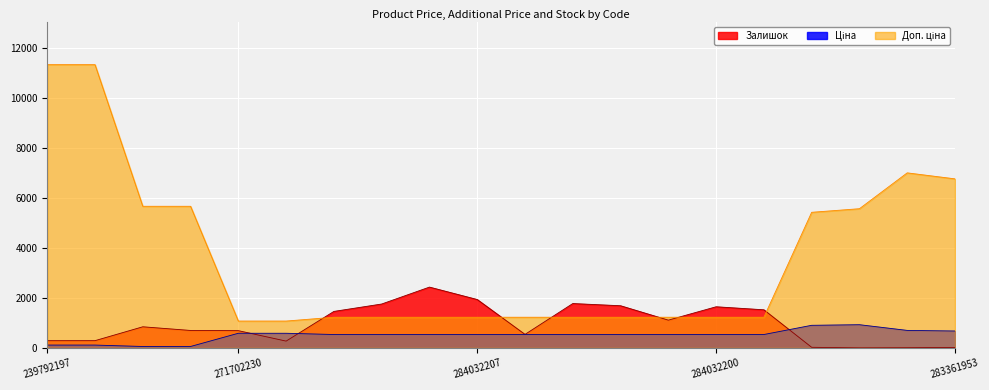

True or false: Ціна has more than 0 points higher than both neighbors.

True